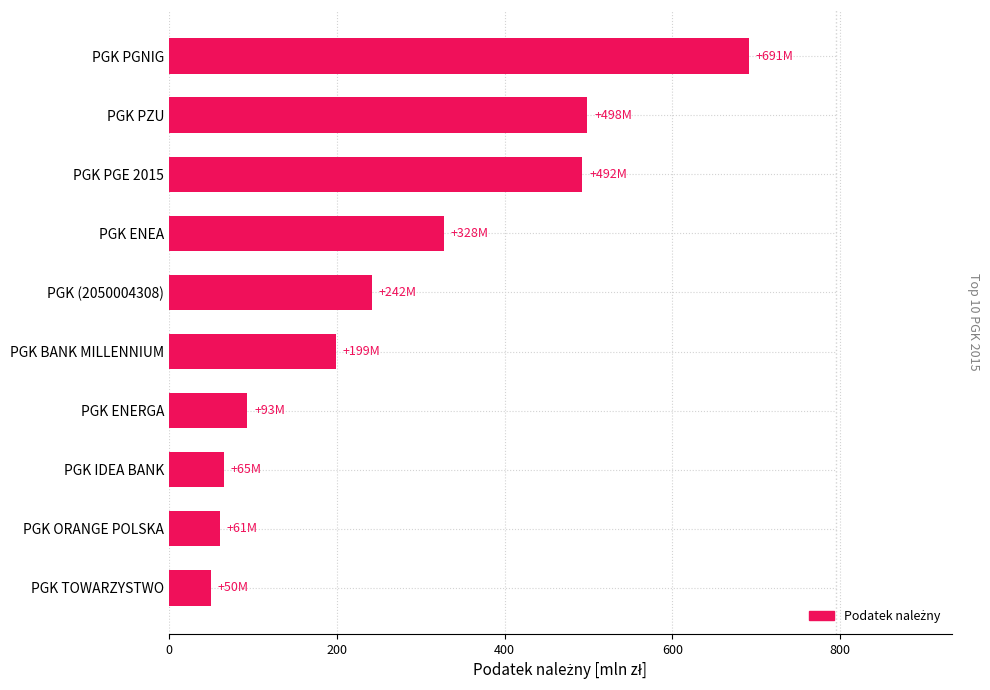

Reading bottom to top, extract all data points from this chart.

PGK TOWARZYSTWO=49.8	PGK ORANGE POLSKA=60.8	PGK IDEA BANK=65.0	PGK ENERGA=93.1	PGK BANK MILLENNIUM=198.5	PGK (2050004308)=241.5	PGK ENEA=327.5	PGK PGE 2015=492.3	PGK PZU=498.5	PGK PGNIG=690.8